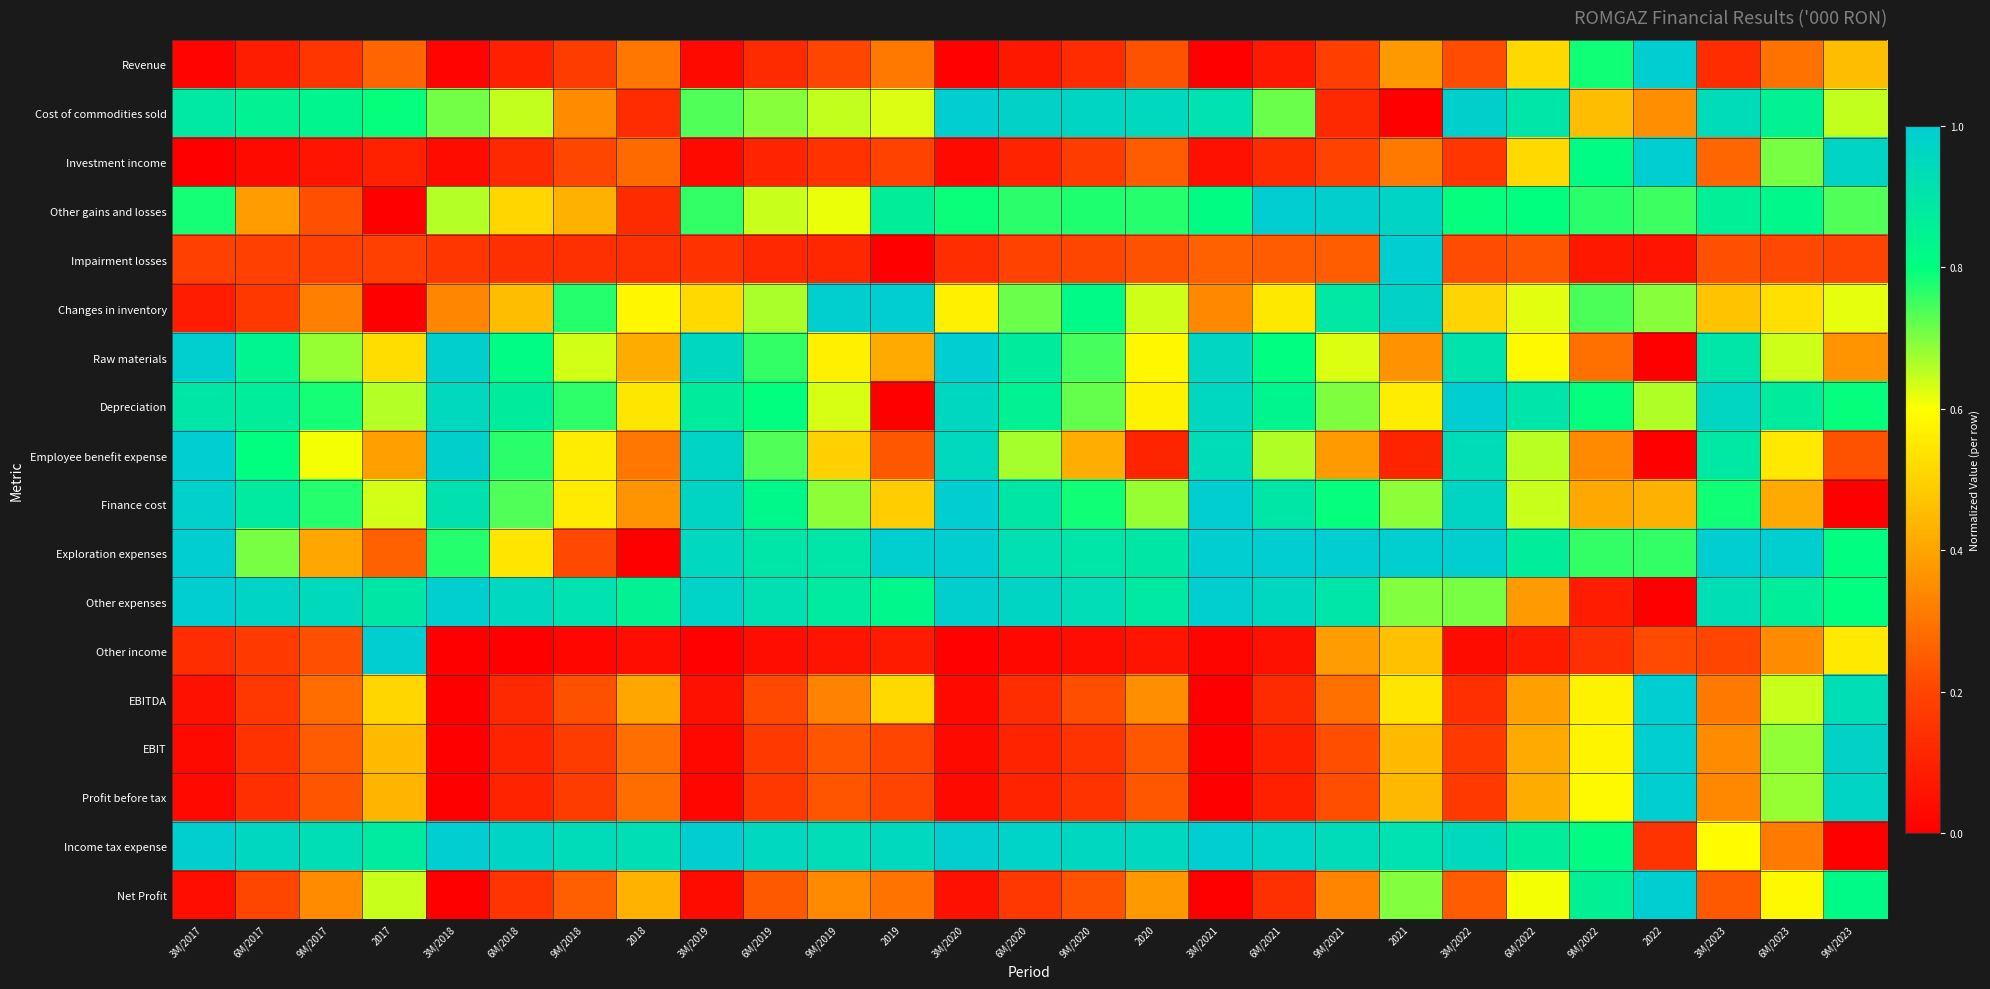

What is the maximum value shown in the chart?

1.0